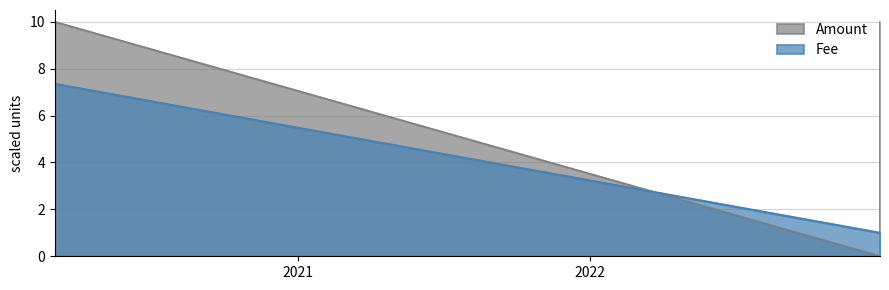

What is the spread (max minus min) of values at 2022-12-29 11:07:19?

1.0